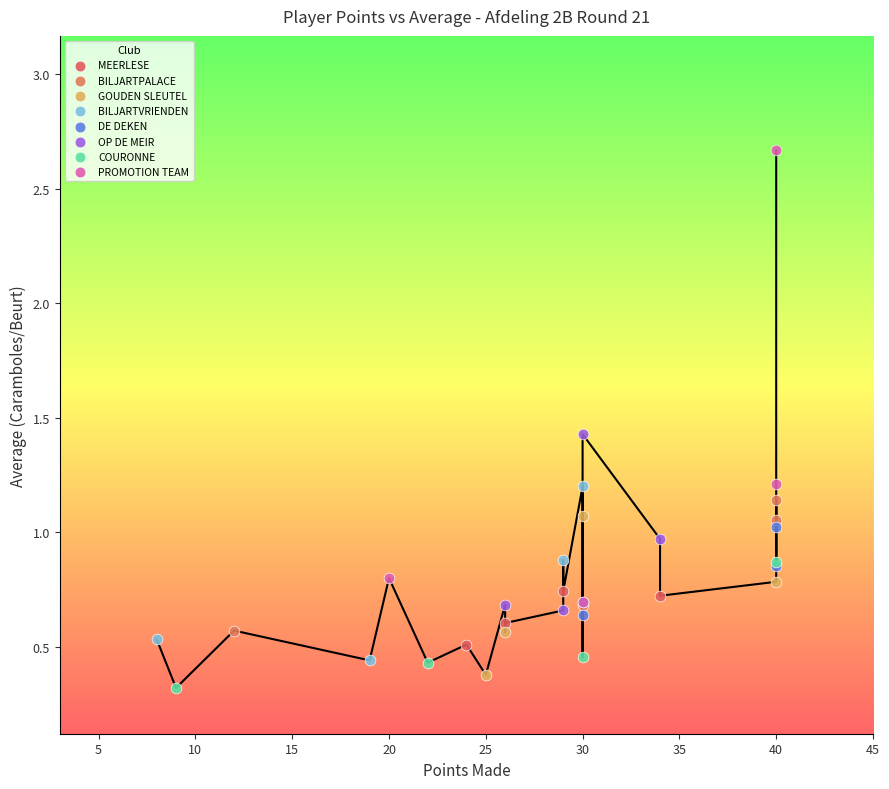

Which series has the largest Y range (max minus min)?

PROMOTION TEAM